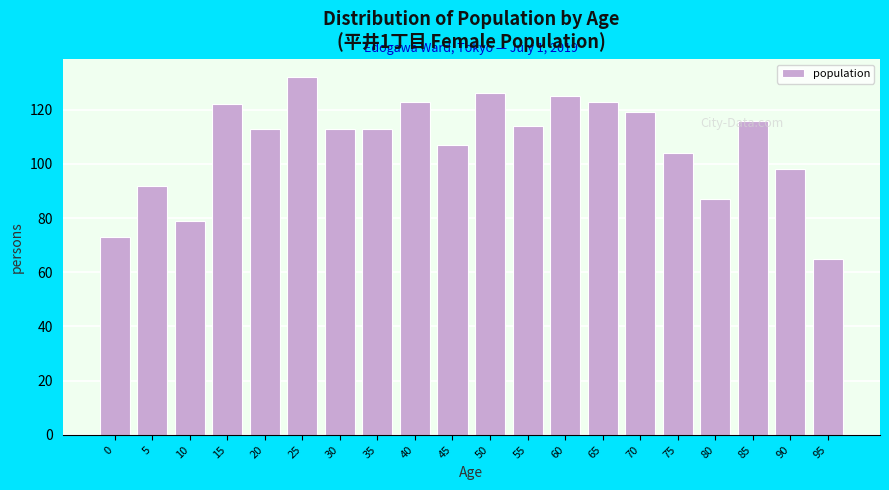

What is the difference between the values at 15 and 20?

9